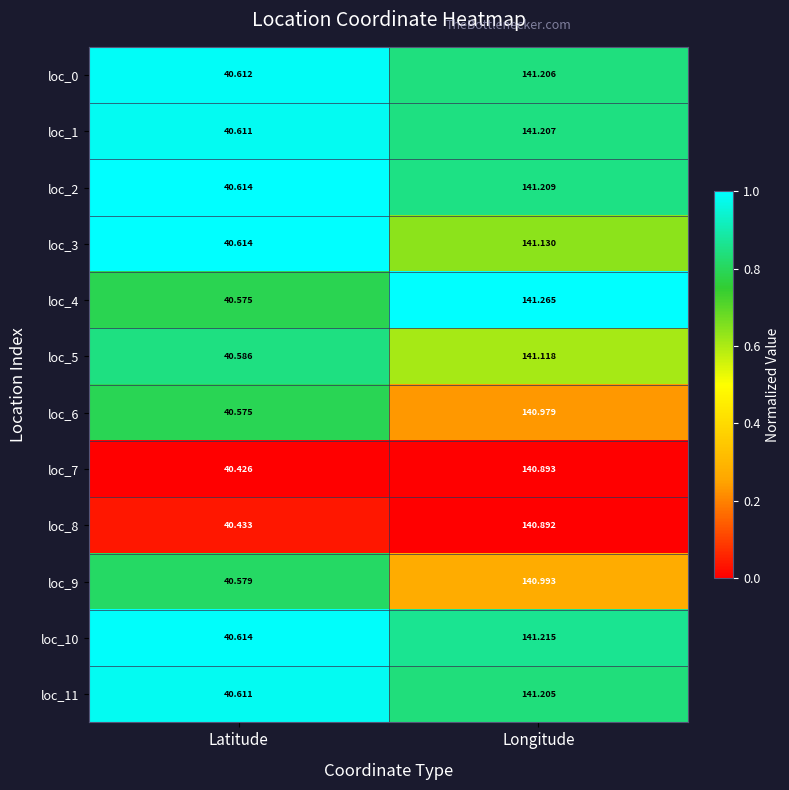

At which category does the chart reach its minimum across all series?

Latitude